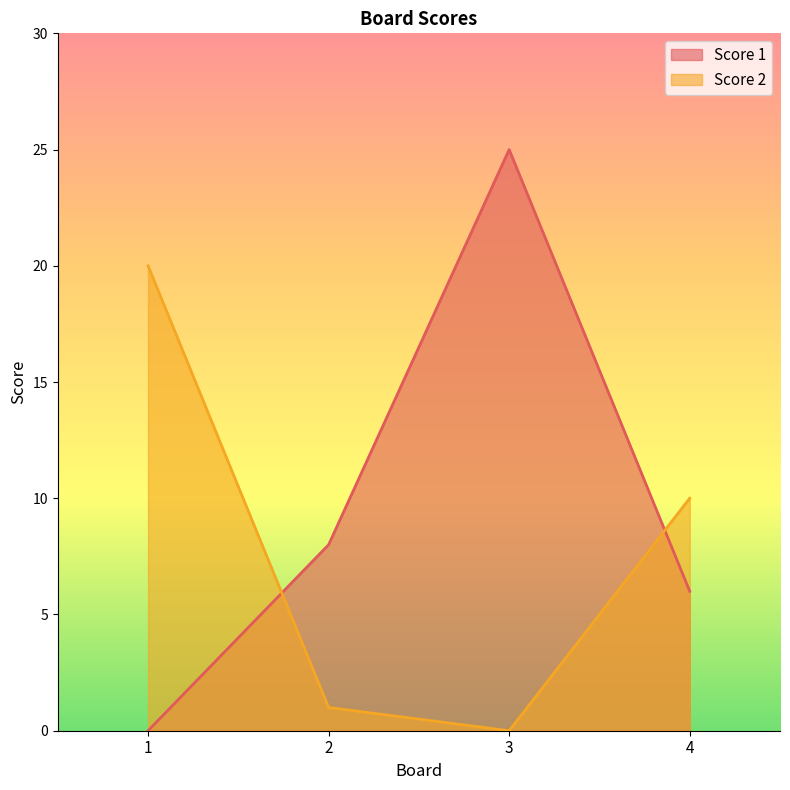

Which category has the highest value across all series?

3